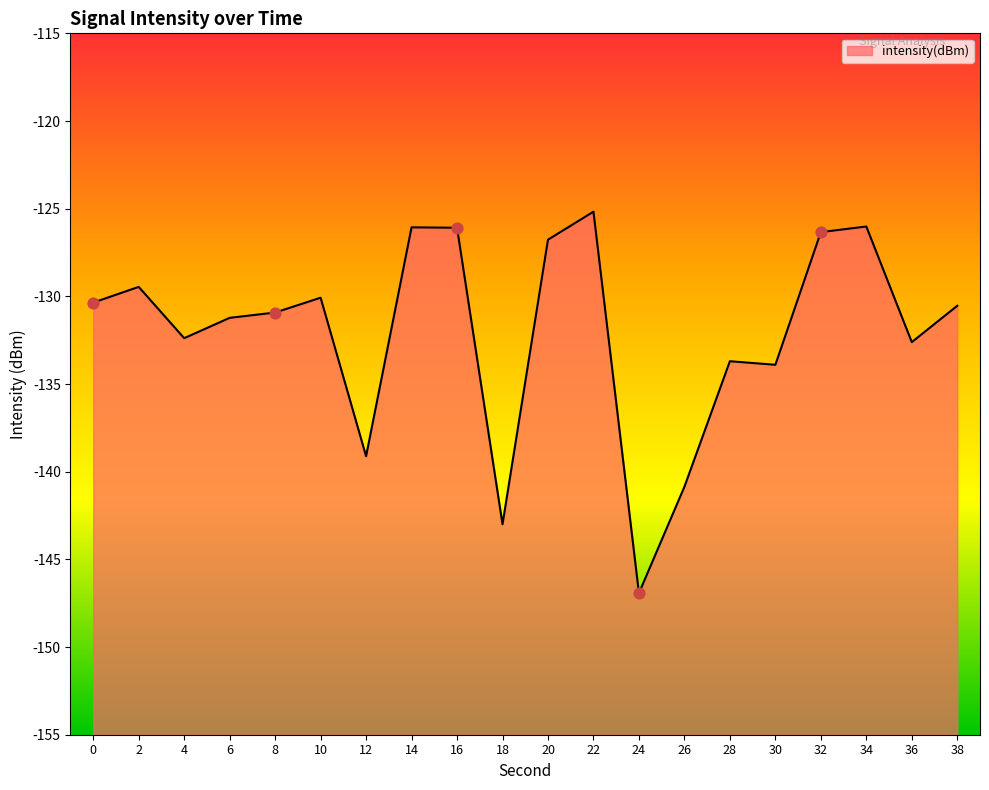

What is the change in value from 16 to 38?

-4.5